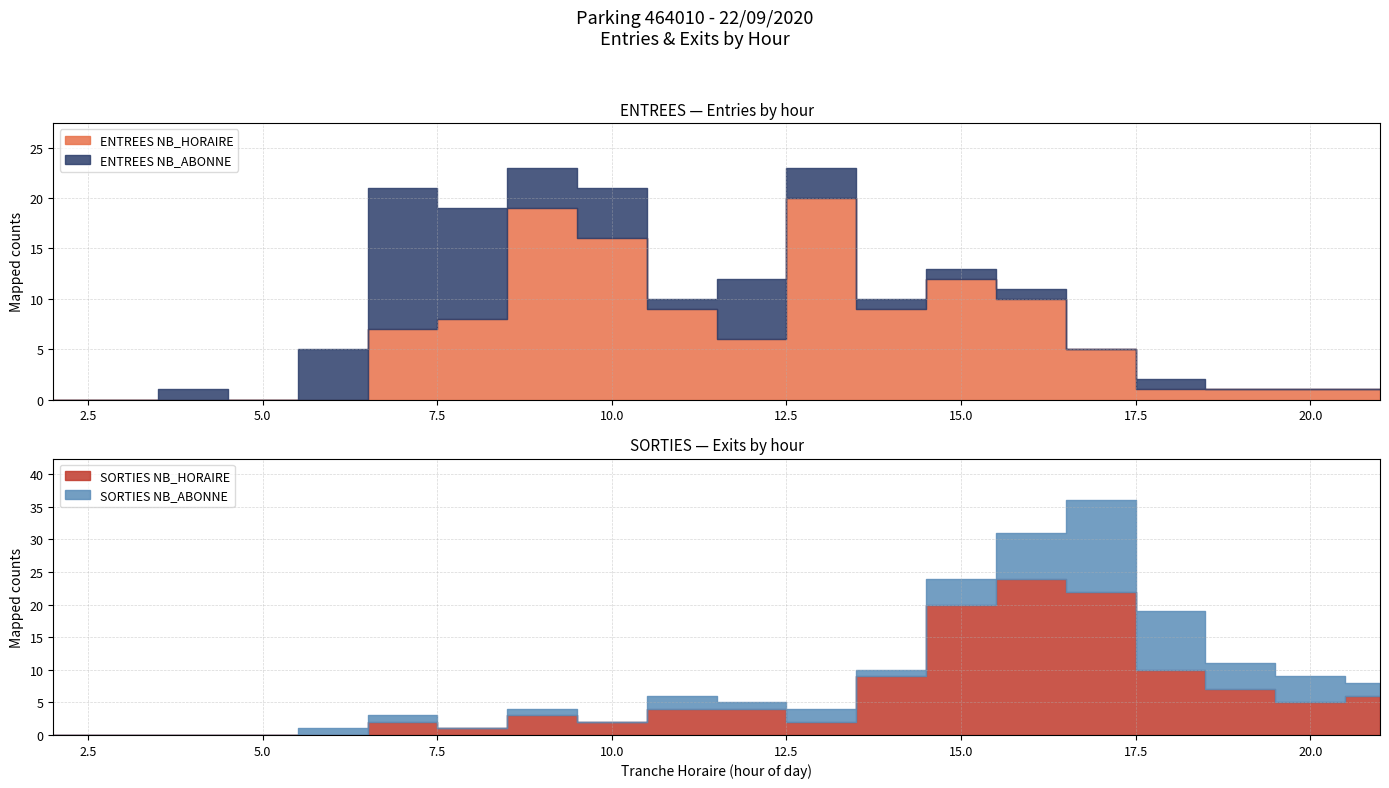

Reading left to right, what are all the values shown in this chart?

ENTREES NB_HORAIRE: 0	0	0	0	0	7	8	19	16	9	6	20	9	12	10	5	1	1	1	1
ENTREES NB_ABONNE: 0	0	1	0	5	14	11	4	5	1	6	3	1	1	1	0	1	0	0	0
SORTIES NB_HORAIRE: 0	0	0	0	0	2	1	3	2	4	4	2	9	20	24	22	10	7	5	6
SORTIES NB_ABONNE: 0	0	0	0	1	1	0	1	0	2	1	2	1	4	7	14	9	4	4	2